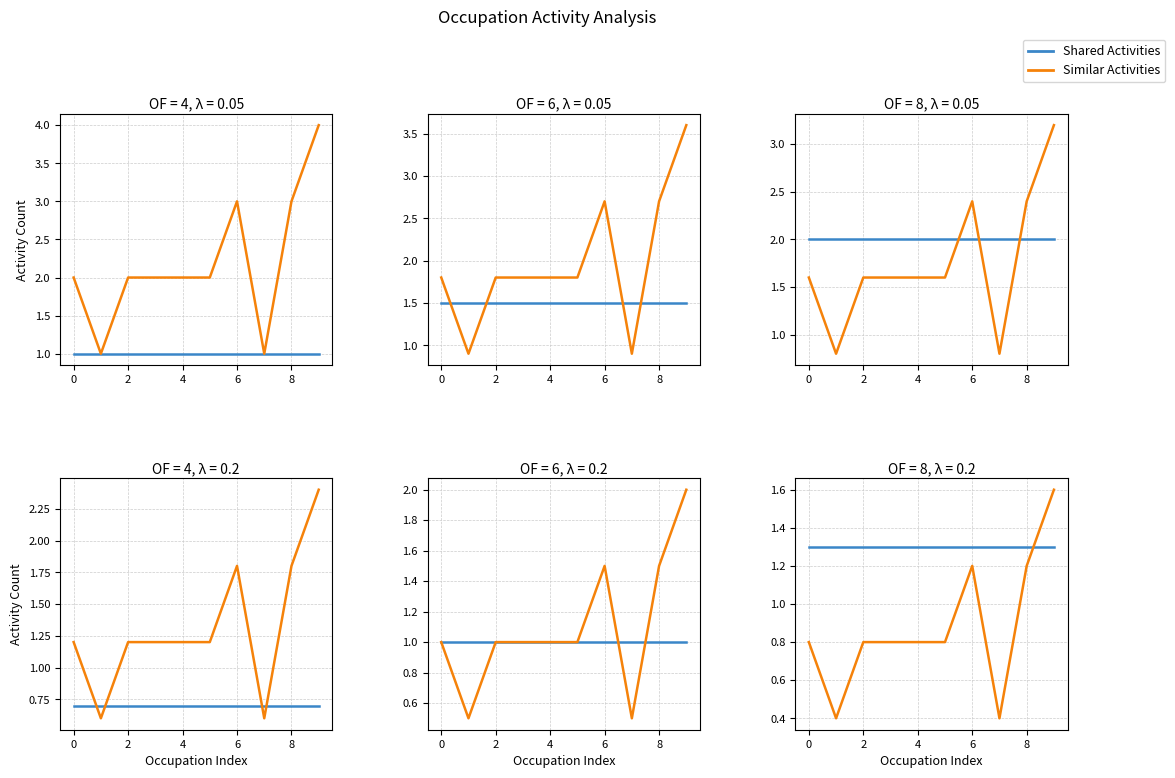

True or false: Shared Activities and Similar Activities cross at least once.

True